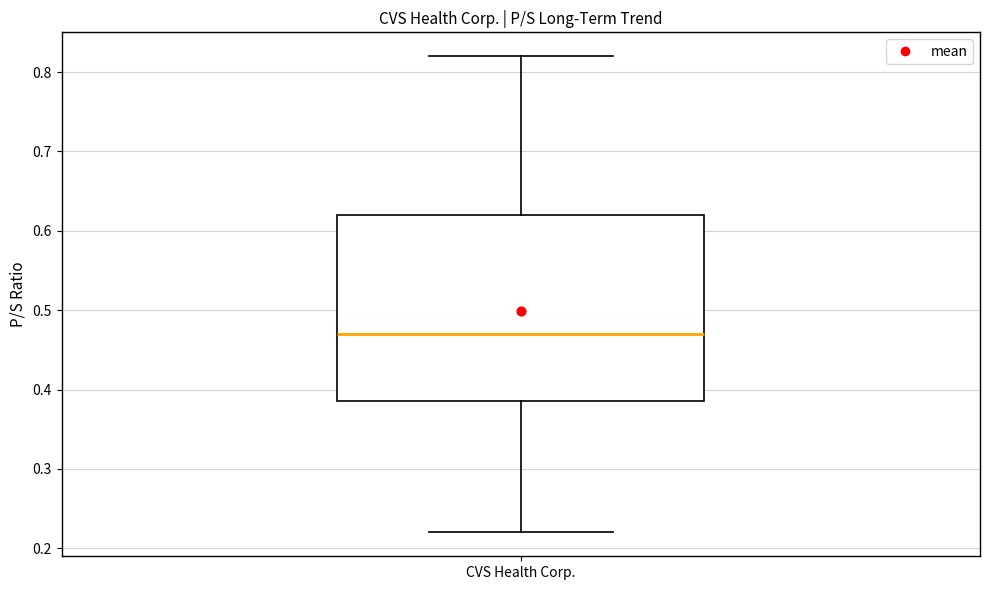

Transcribe this box plot: give where the median line is, the range the box spans, and where the two whiskers end, as read against the y-axis. The values are not printed on the chart, so give them approximately, as read against the axis.

median 0.47, box 0.39 to 0.62, whiskers 0.22 to 0.82